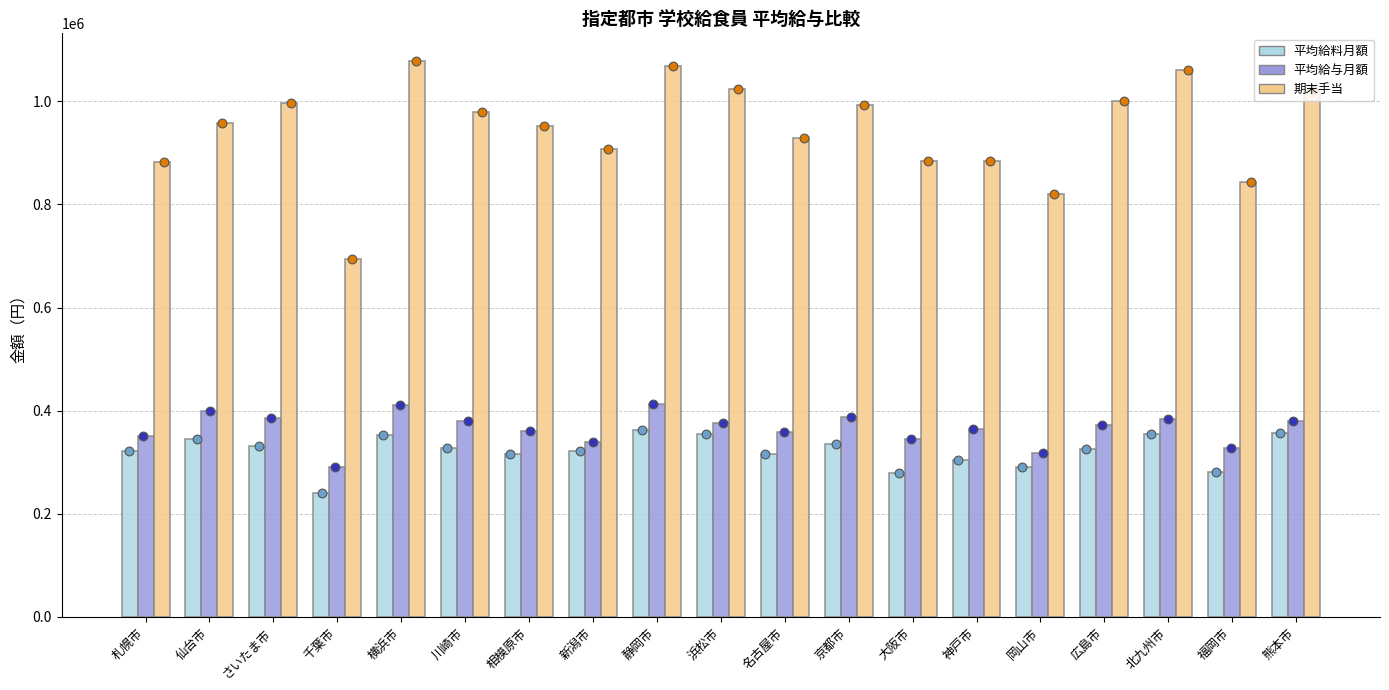

Which series contains the highest Y value?

期末手当